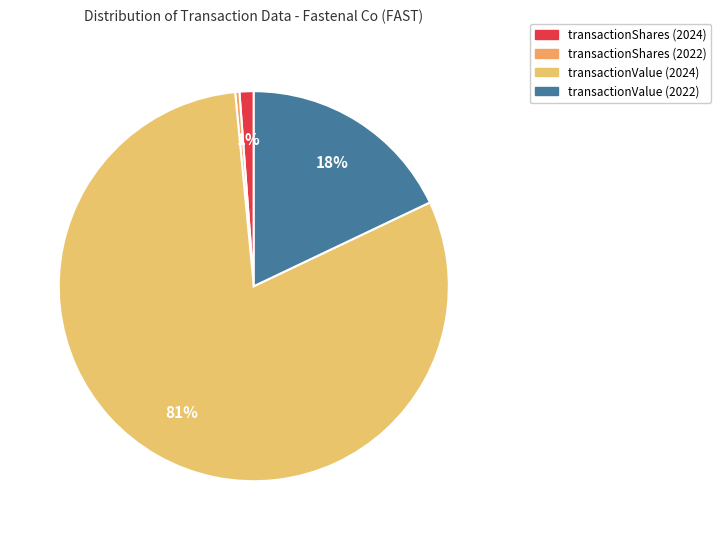

What is the smallest slice in the pie chart?

transactionShares (2022)